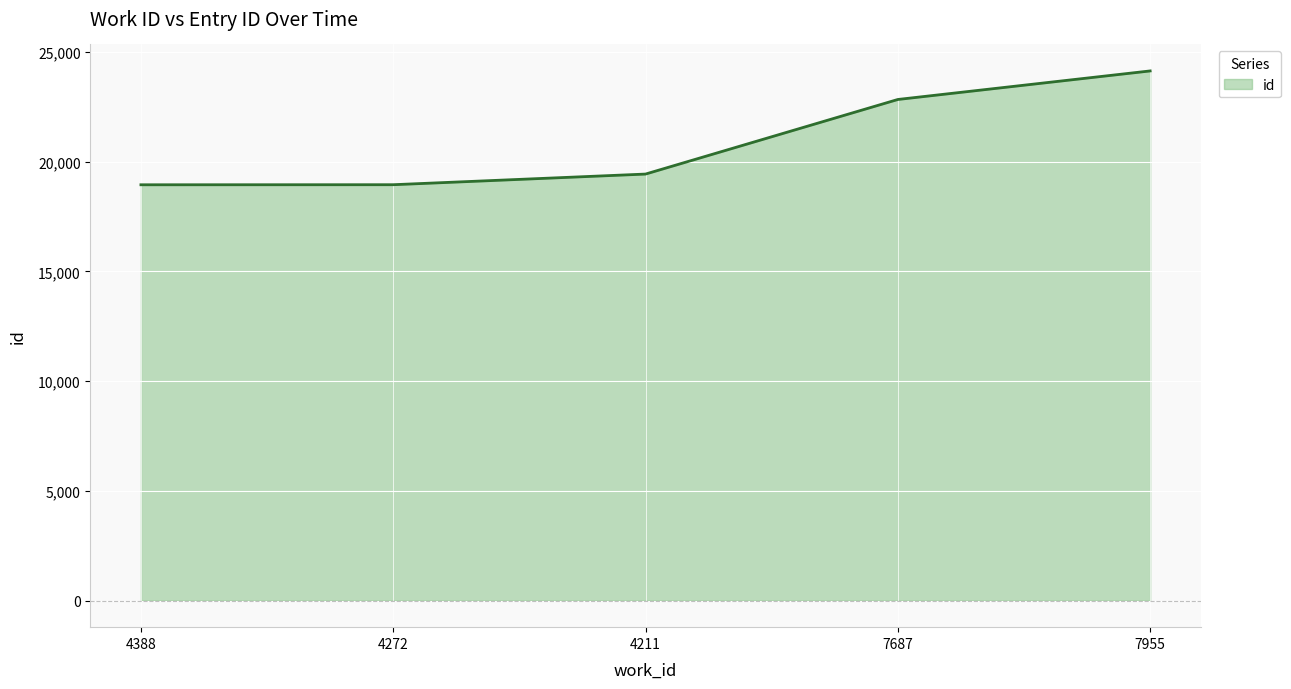

The value at 4272 is 18945. True or false?

True